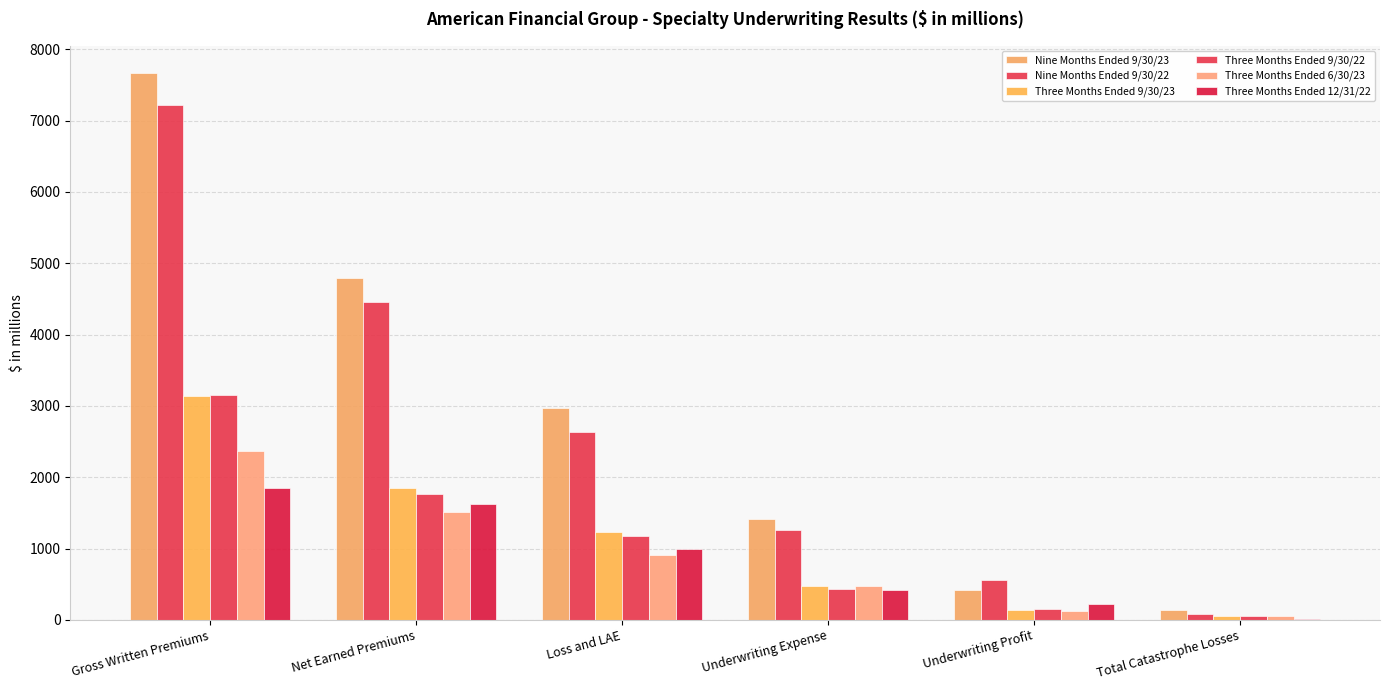

Where does the Three Months Ended 9/30/22 series first go above 1173?

Gross Written Premiums